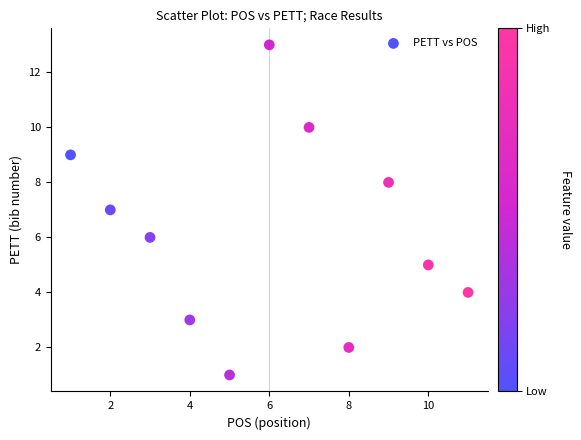

What is the range of X values (max minus min)?

10